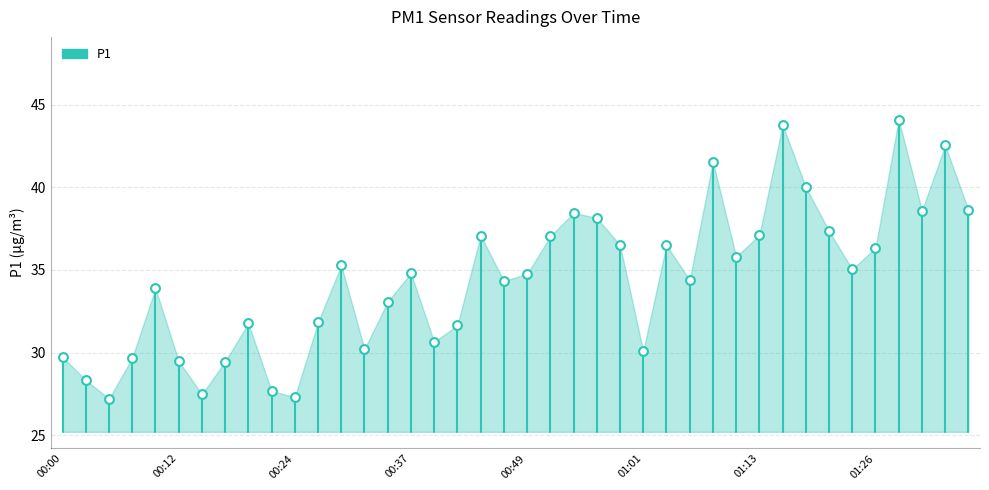

What is the range of Y values (max minus min)?

16.9